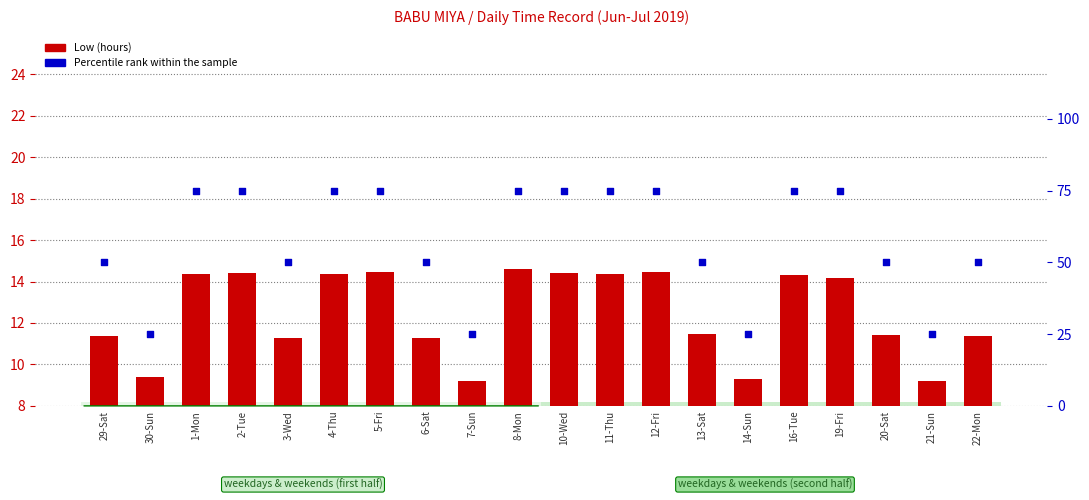

Which series contains the highest Y value?

Percentile rank within the sample